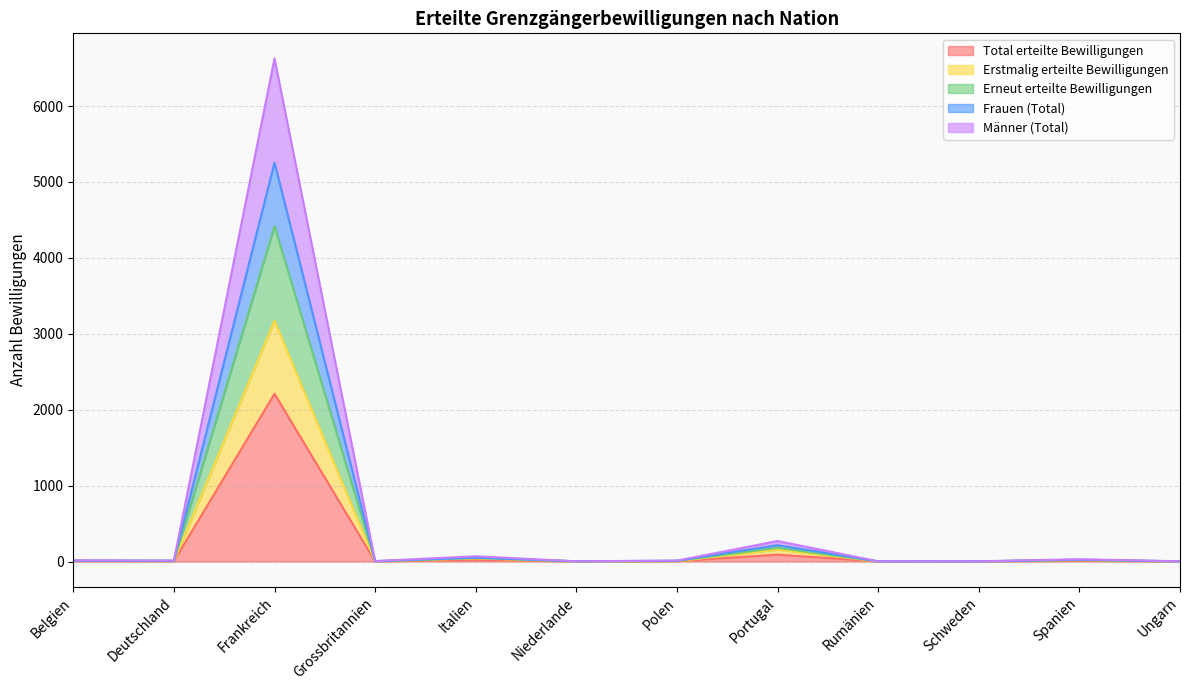

At which category does Erneut erteilte Bewilligungen reach its first local peak?

Frankreich